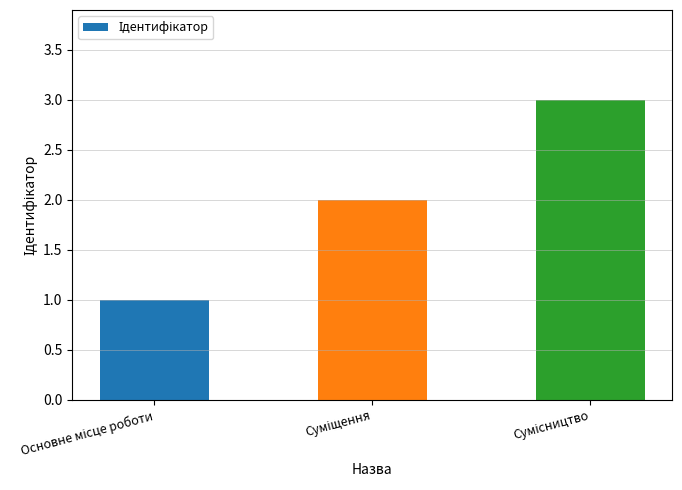

What is the maximum value shown in the chart?

3